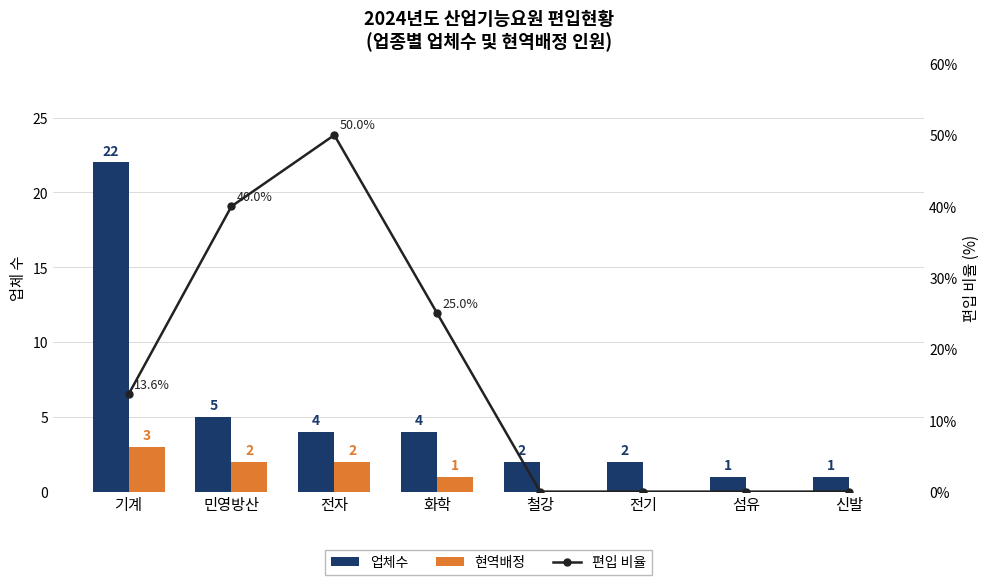

Rank the series by their average value, from highest to lowest.

편입 비율, 업체수, 현역배정